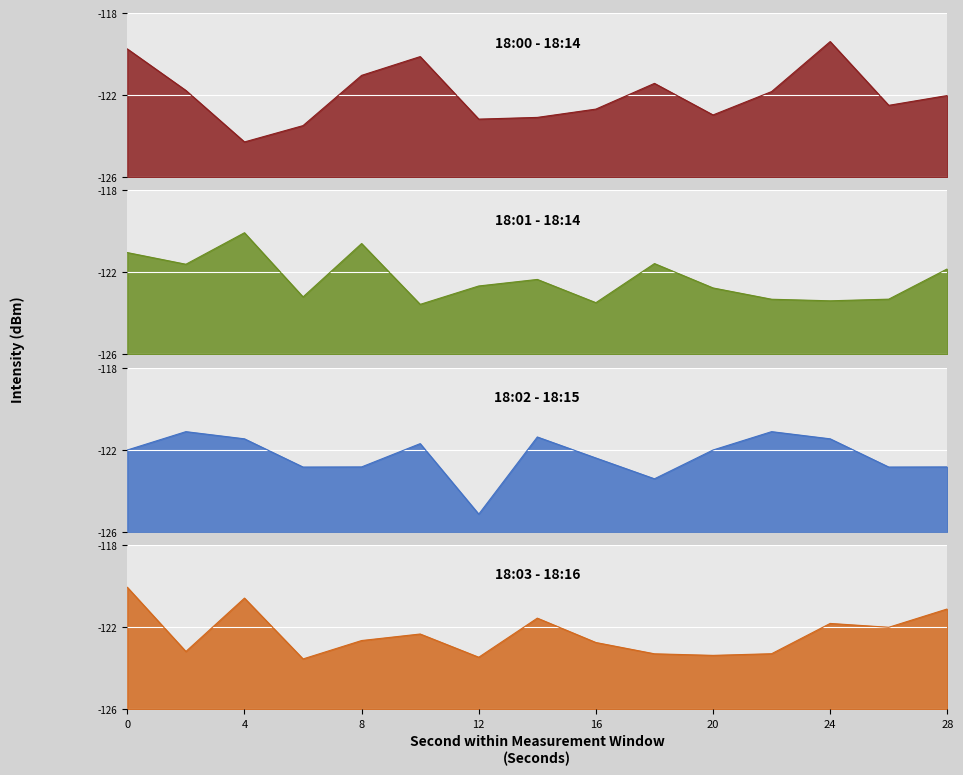

True or false: 18:01 - 18:14 has a value of -121.0 at 0.

True